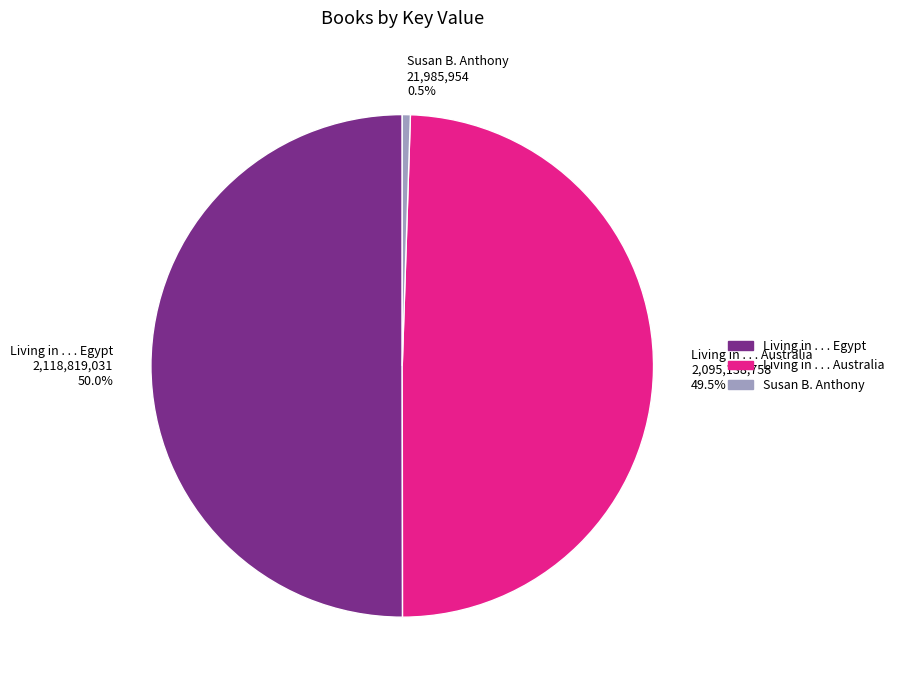

Approximately how many times larger is the value at Living in . . . Egypt compared to Living in . . . Australia?

1.0